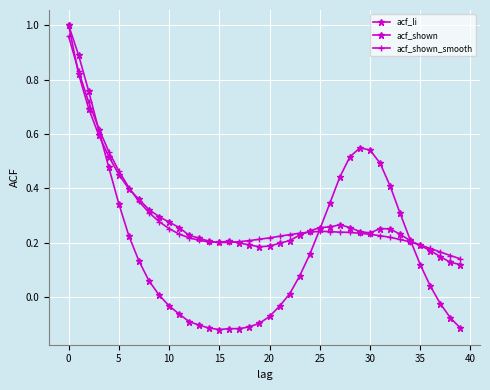

Which series has the widest spread of values?

acf_li